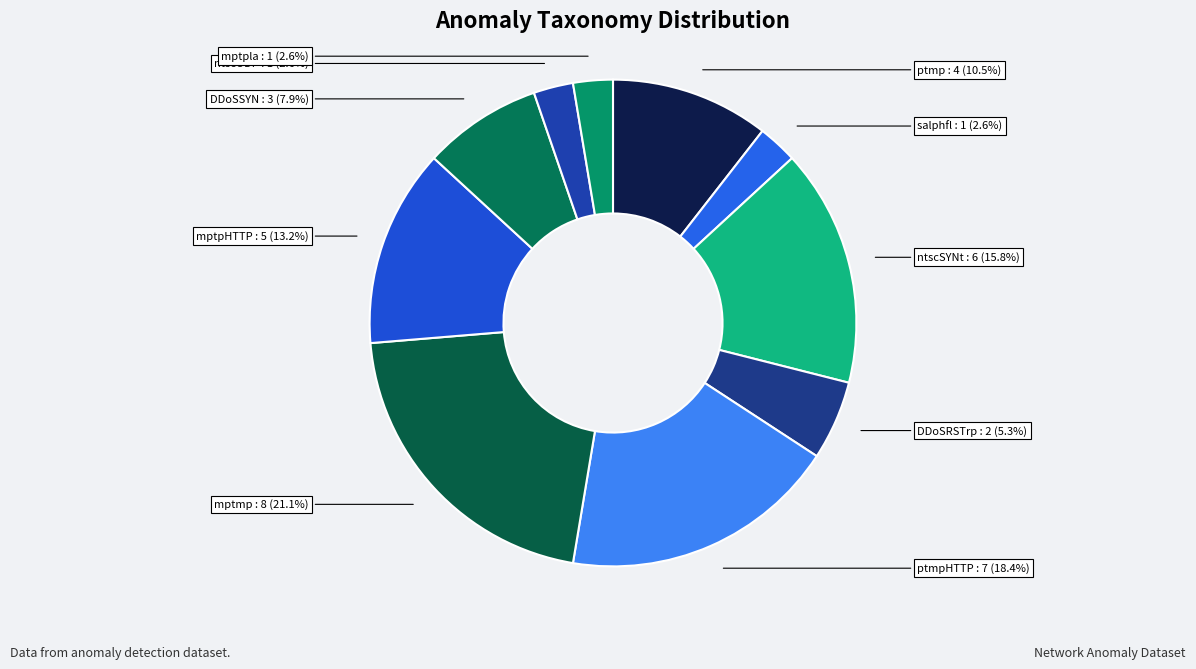

What is the ratio of the value at mptpla to the value at ptmpHTTP?

0.1